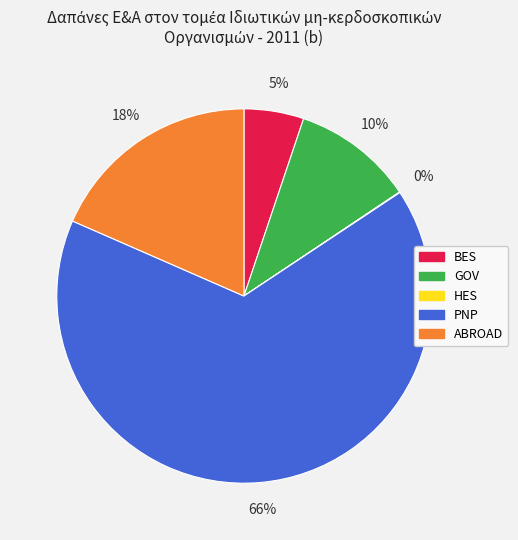

Which slice is the largest?

PNP